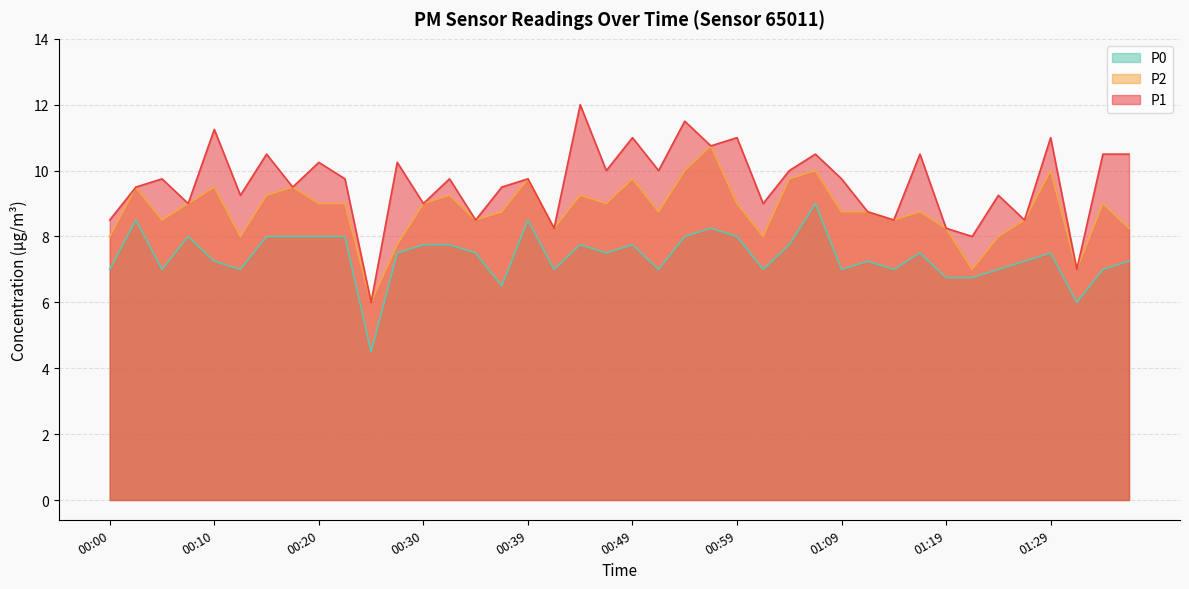

At which category does P1 reach its first local peak?

00:05